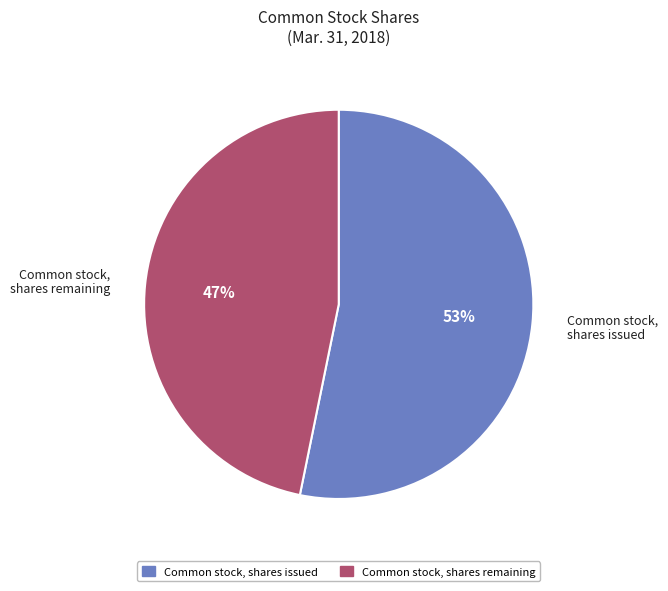

Is there a majority slice in this chart?

Yes